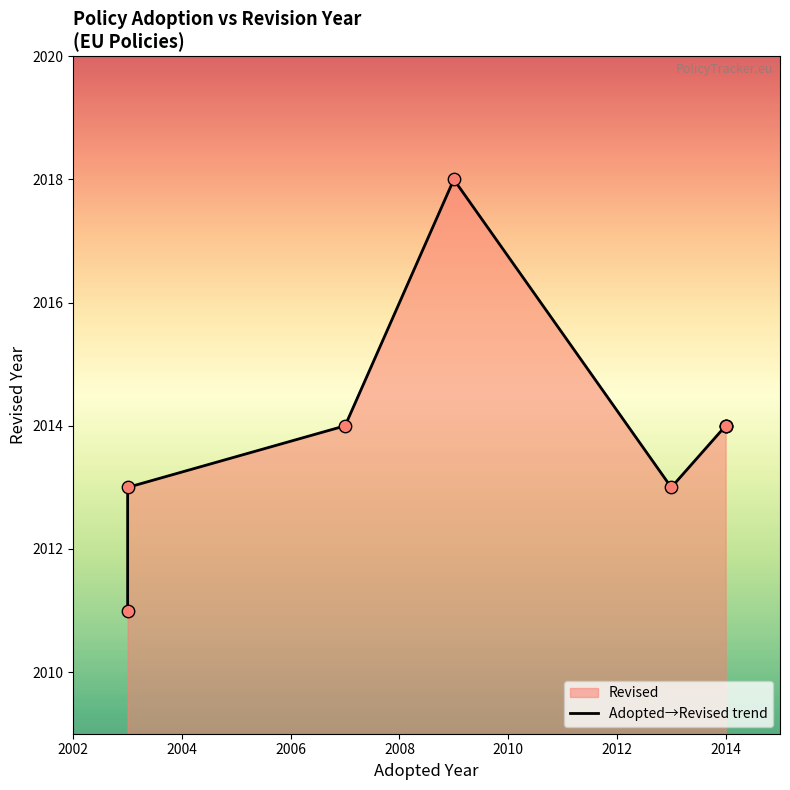

Which has a higher value, 2010 or 2014?

2014